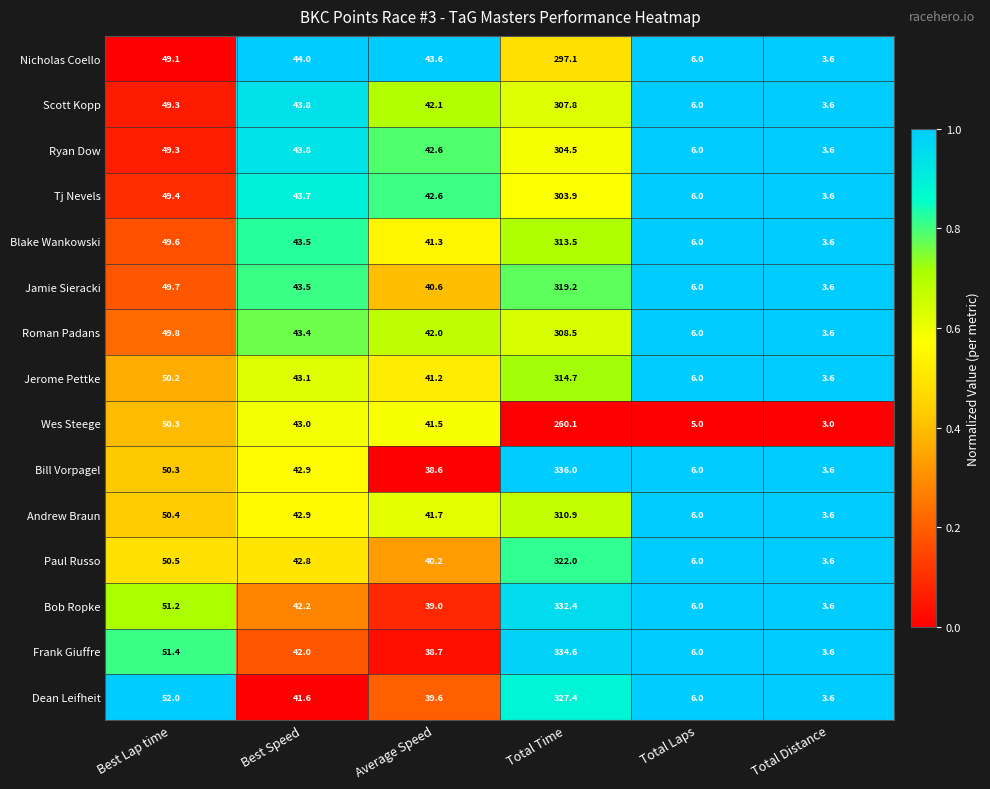

At which category is the sum across all series the highest?

Total Time